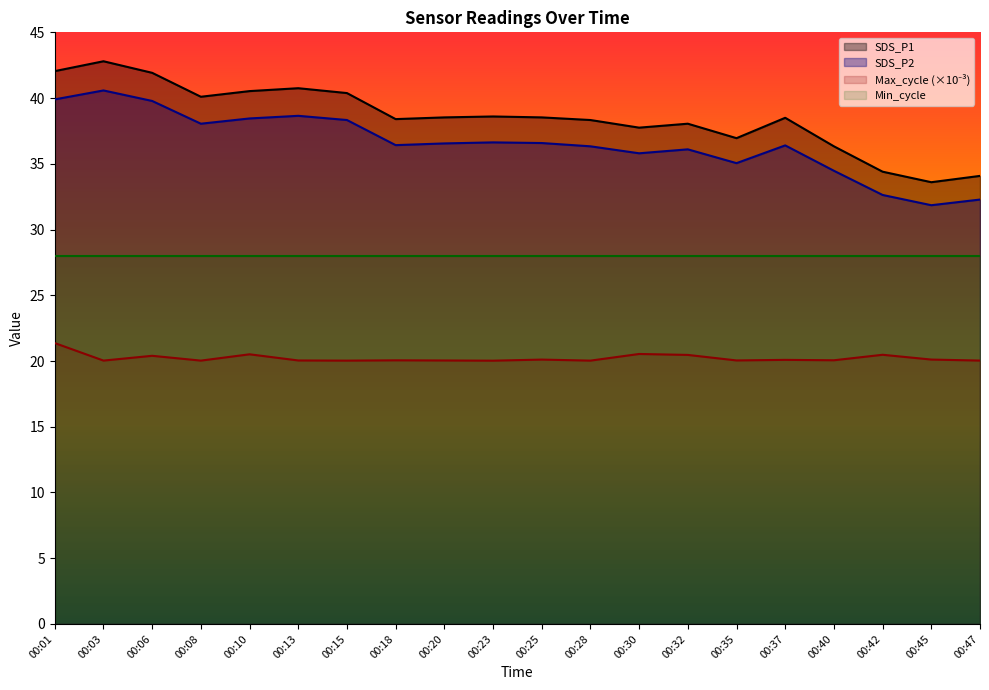

Which series has the largest total across all categories?

SDS_P1